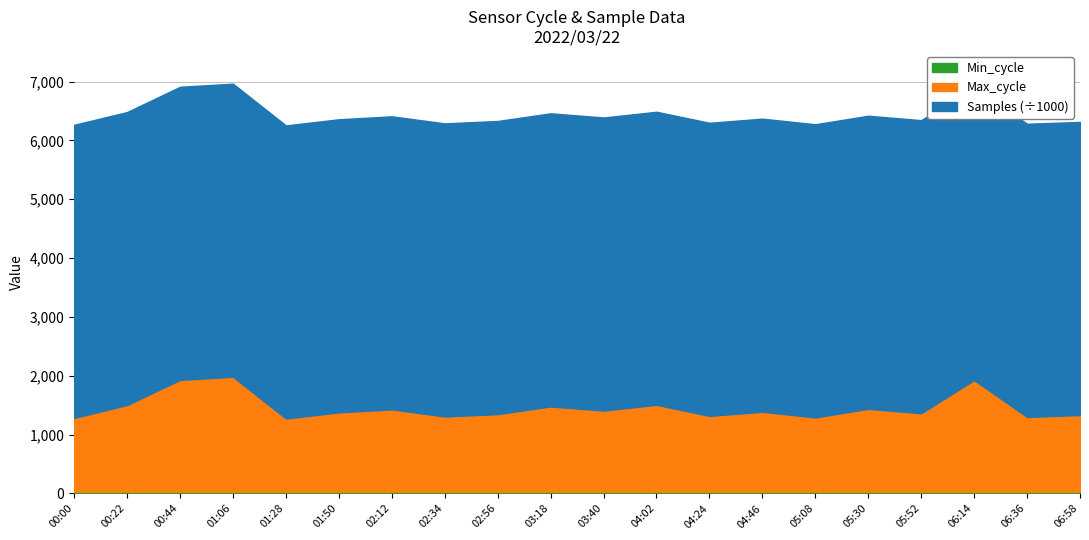

Reading right to left, list all the values displayed in this chart.

Samples: 06:58=4983200	06:36=4982700	06:14=4982050	05:52=4981800	05:30=4982400	05:08=4983100	04:46=4982600	04:24=4982200	04:02=4981700	03:40=4982500	03:18=4983000	02:56=4982800	02:34=4982300	02:12=4981900	01:50=4982100	01:28=4982455	01:06=4981559	00:44=4982675	00:22=4980624	00:00=4981963
Max_cycle: 06:58=1304	06:36=1273	06:14=1898	05:52=1335	05:30=1410	05:08=1264	04:46=1360	04:24=1290	04:02=1478	03:40=1380	03:18=1450	02:56=1320	02:34=1280	02:12=1400	01:50=1350	01:28=1245	01:06=1955	00:44=1902	00:22=1474	00:00=1256
Min_cycle: 06:58=28	06:36=28	06:14=28	05:52=28	05:30=28	05:08=28	04:46=28	04:24=28	04:02=28	03:40=28	03:18=28	02:56=28	02:34=28	02:12=28	01:50=28	01:28=28	01:06=28	00:44=28	00:22=28	00:00=28